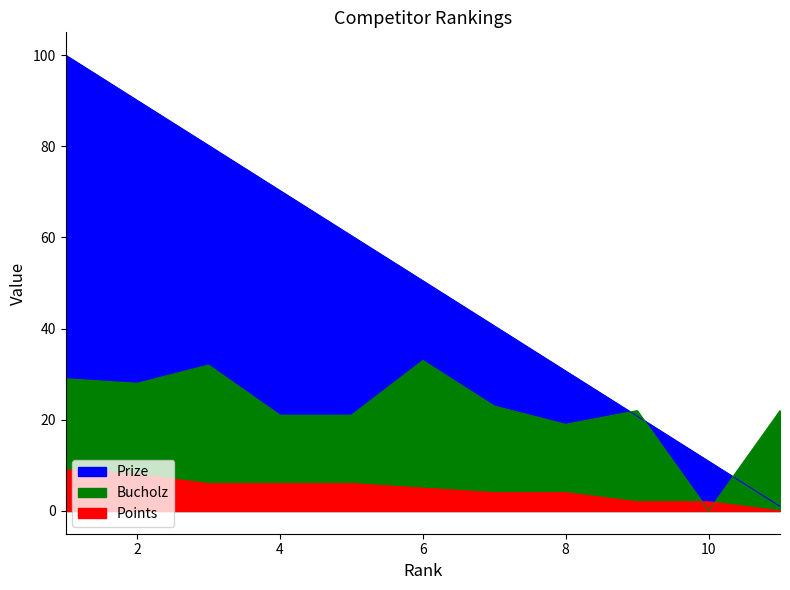

What is the sum of the Bucholz values at 9 and 11?

44.0